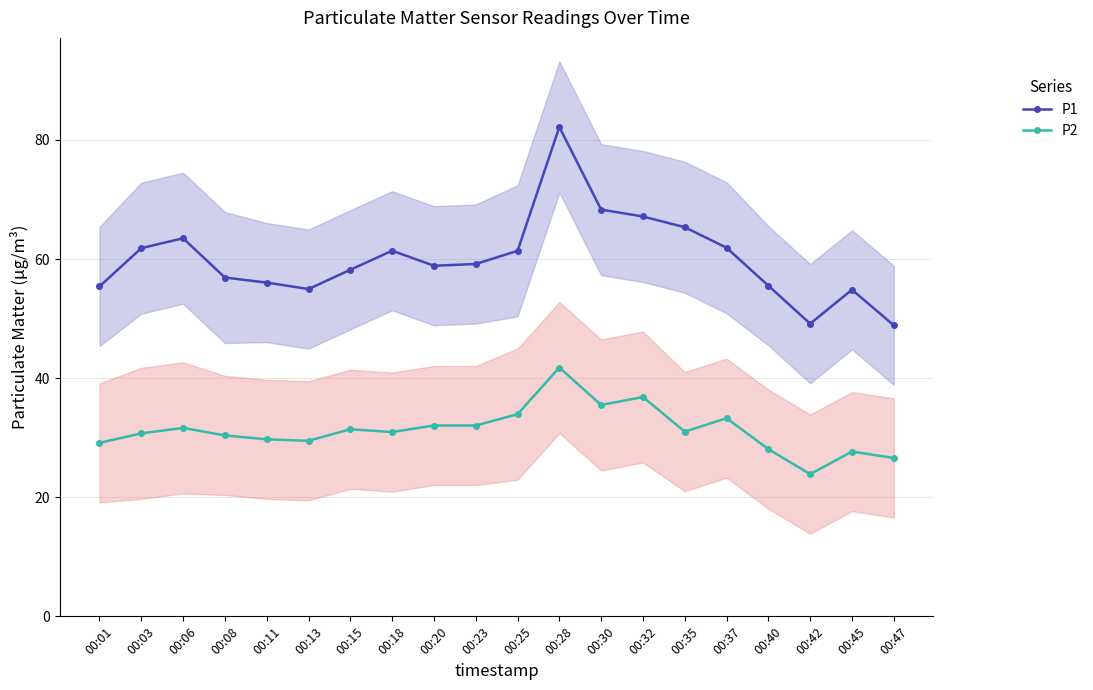

True or false: P1 and P2 intersect in this chart.

False